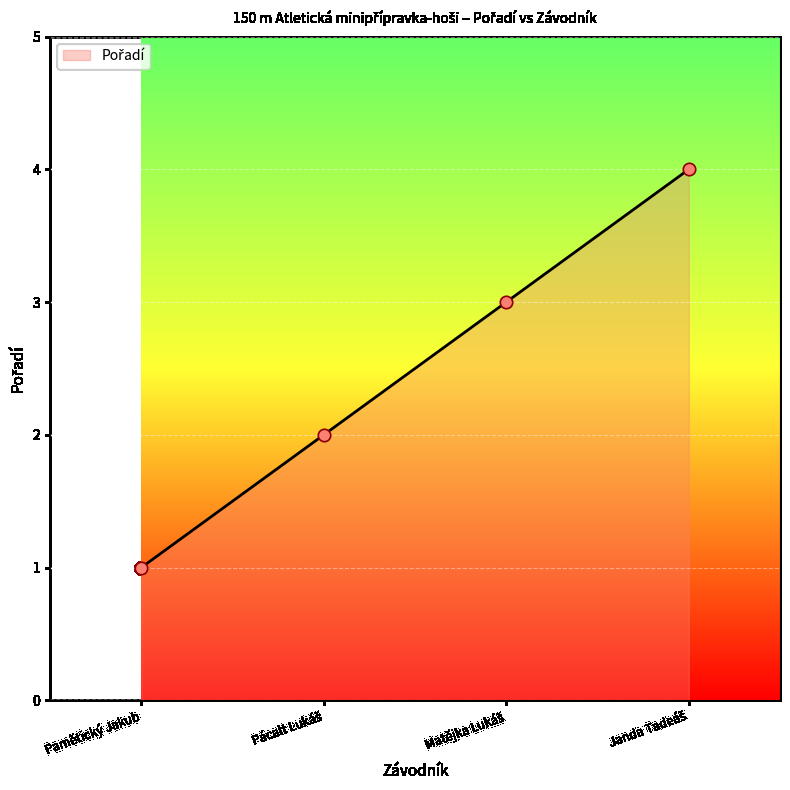

What is the difference between the maximum and minimum values?

3